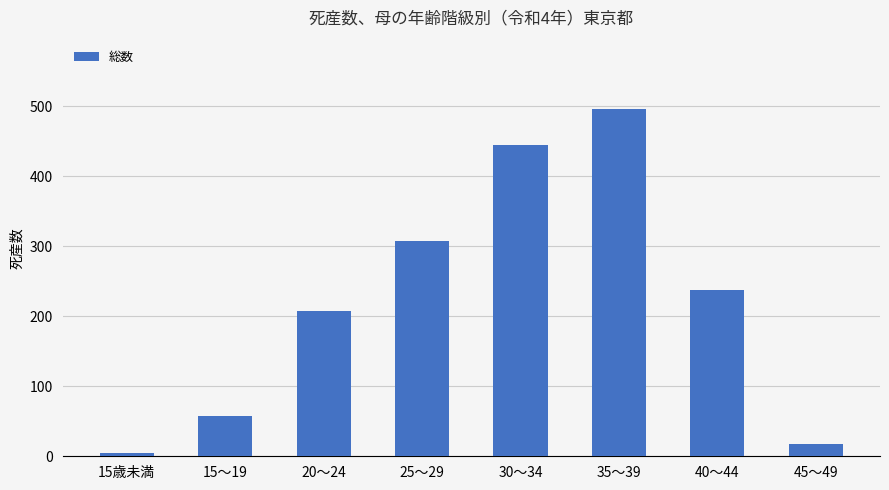

What is the average value?

222